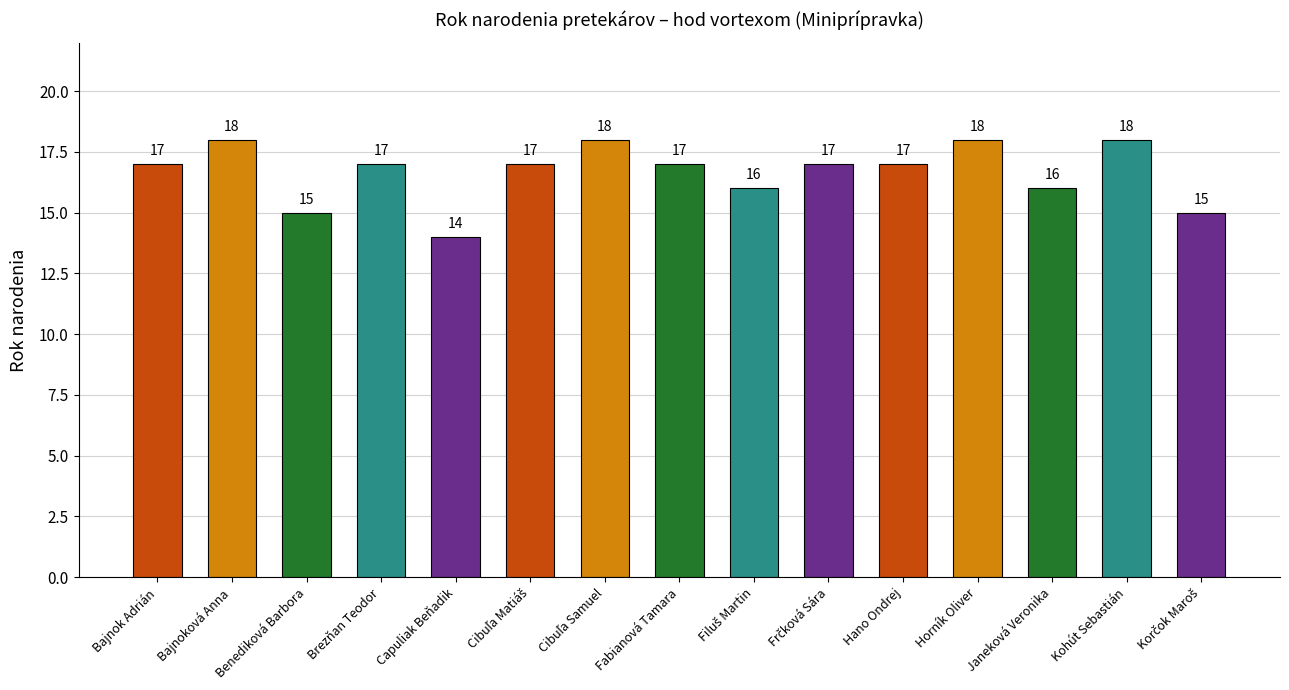

Which has a higher value, Benediková Barbora or Janeková Veronika?

Janeková Veronika